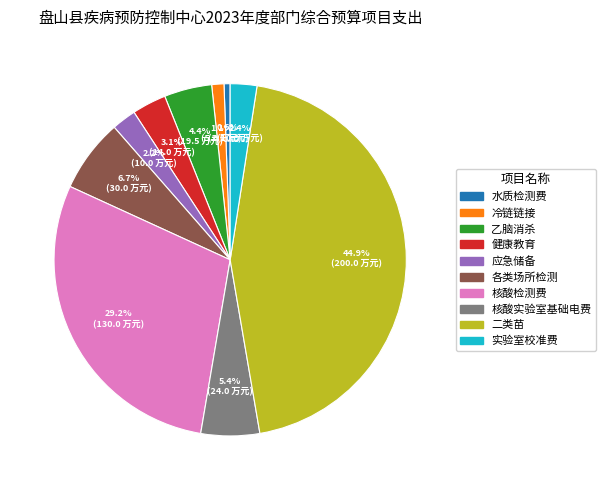

Between 各类场所检测 and 冷链链接, which is larger?

各类场所检测